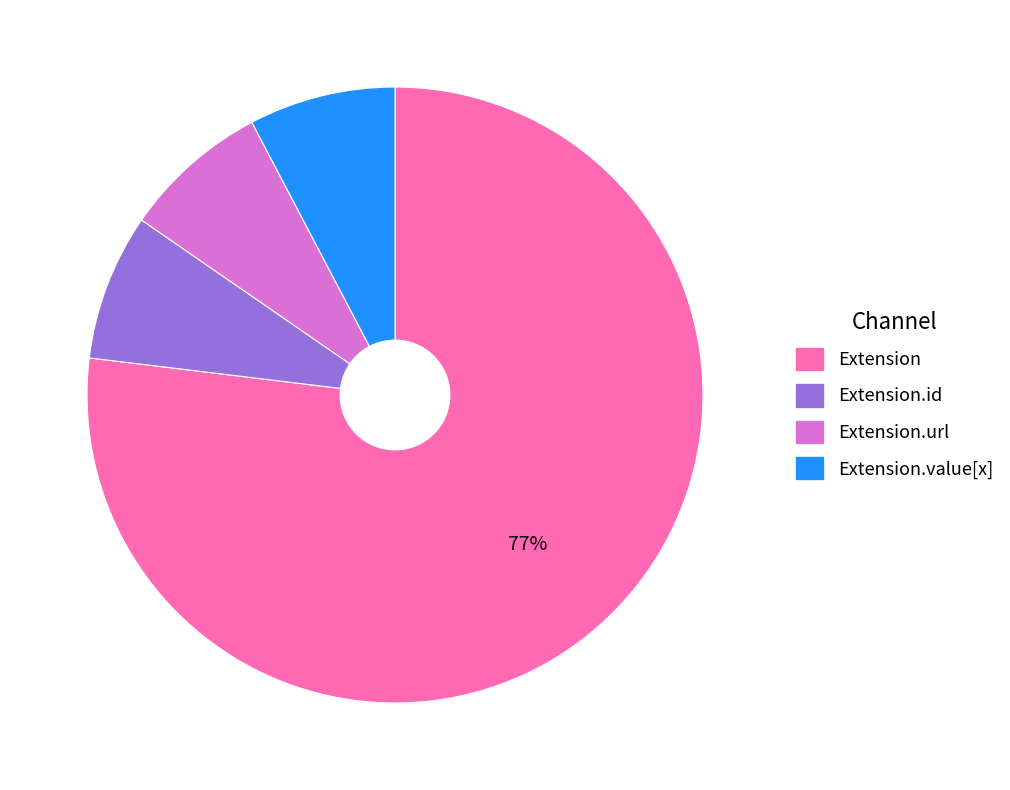

To the nearest percent, what is the average slice percentage?

25%